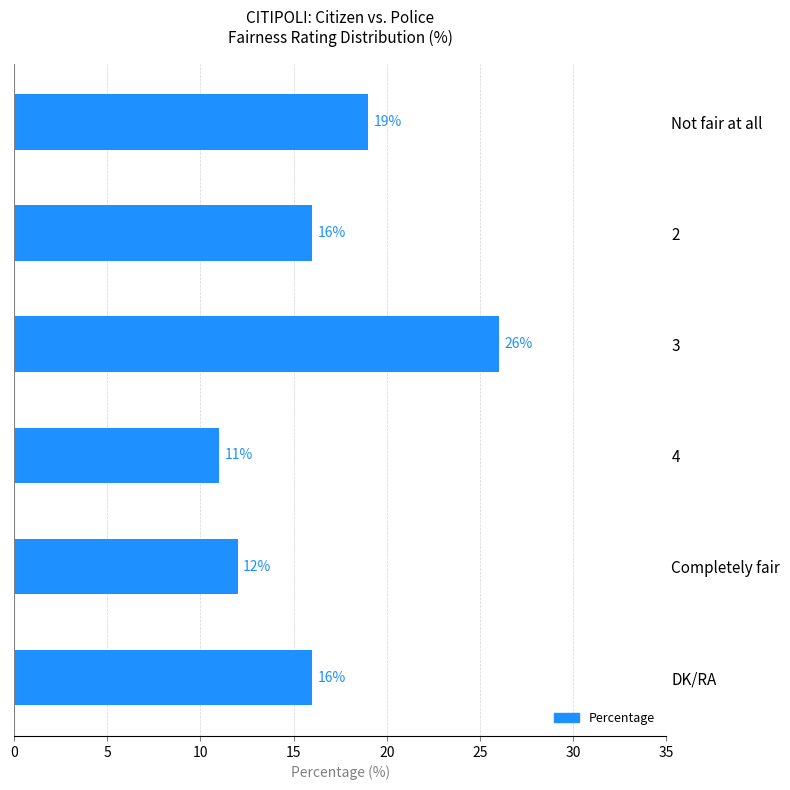

What is the sum of the values at Not fair at all and 2?

35